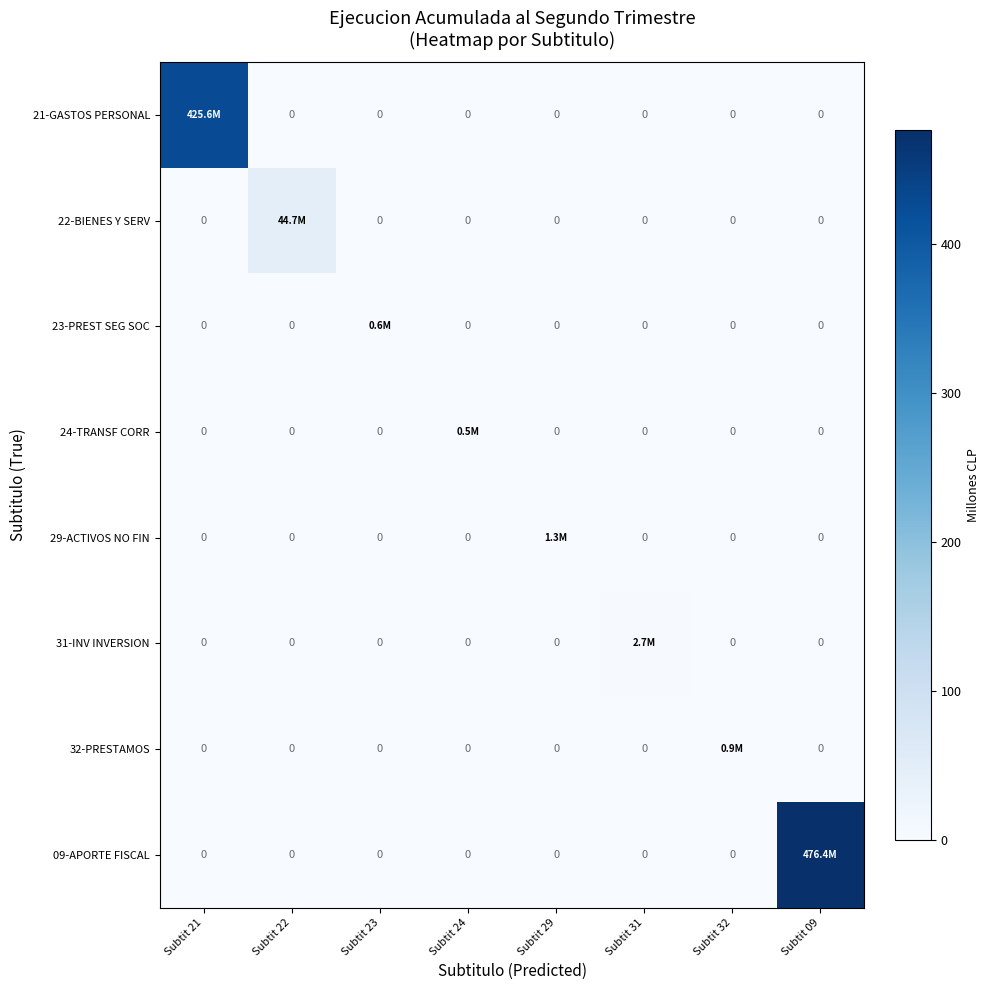

At how many categories does at least one series exceed 409?

2